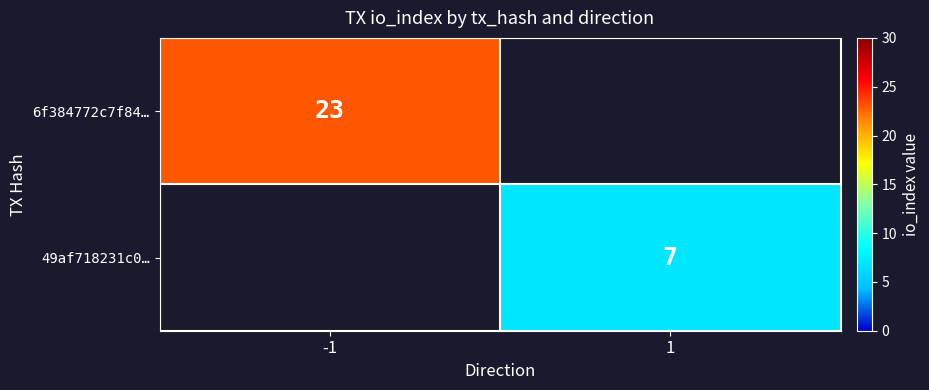

True or false: 49af718231c0… has a value of 7 at 1.

True